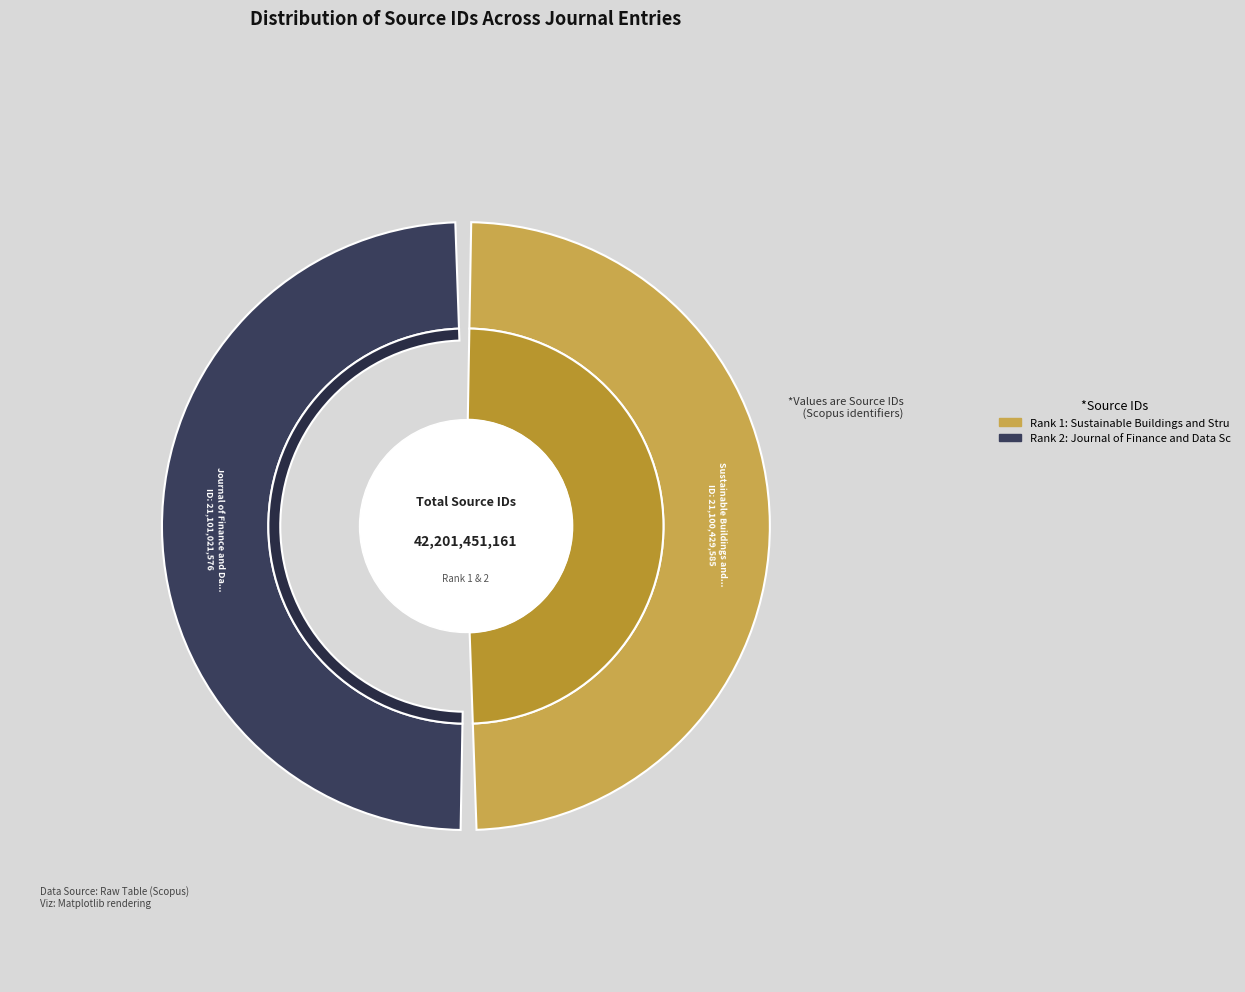

How many segments does this pie chart have?

2